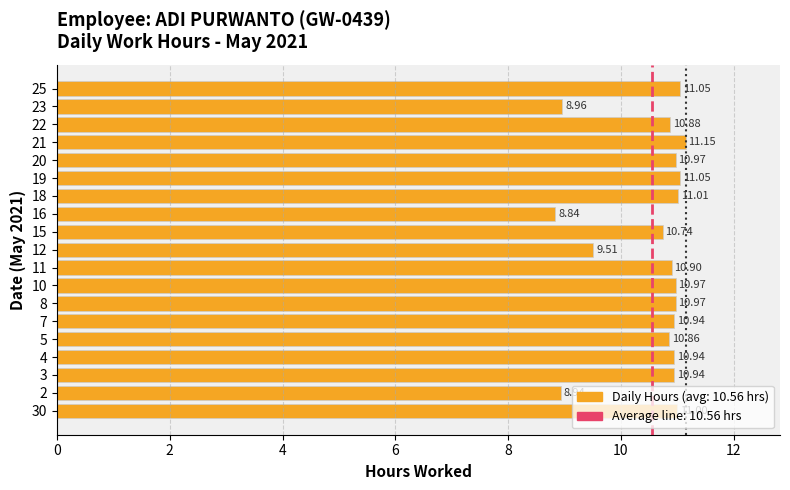

What is the difference between the second highest and second lowest values?

2.1